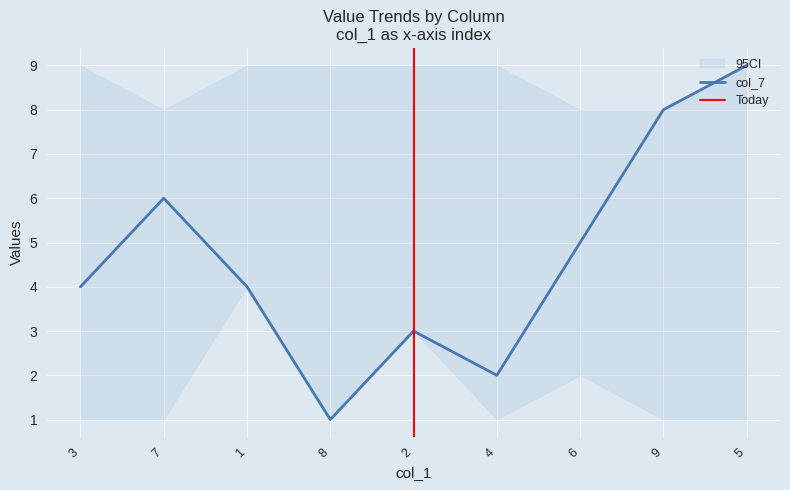

At which label does col_7 reach its peak?

5